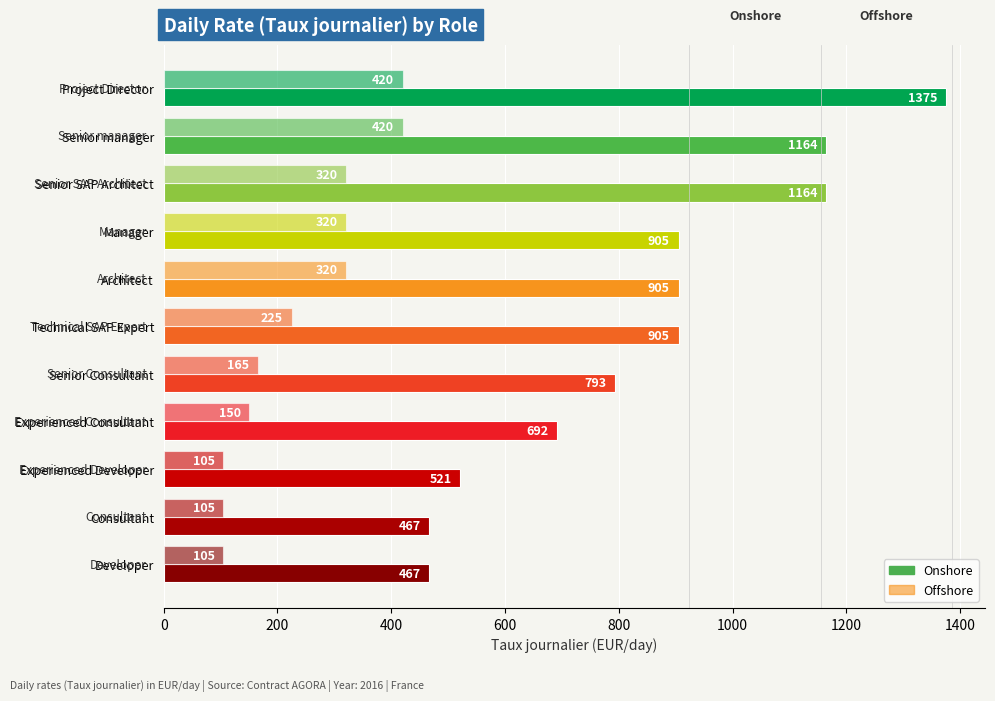

How many data points in Onshore are less than 905?

5